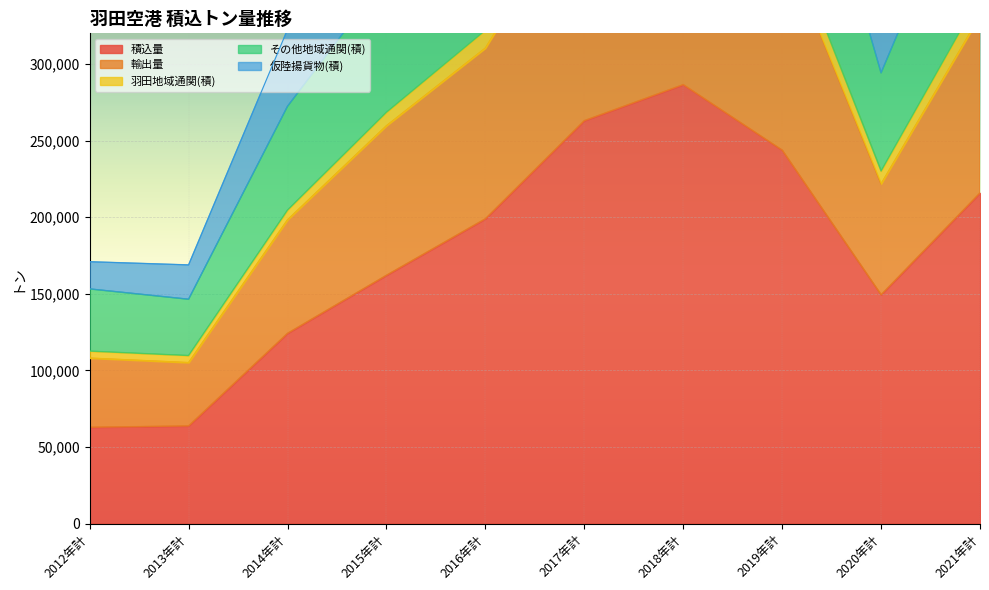

Count the number of categories in the chart.

10